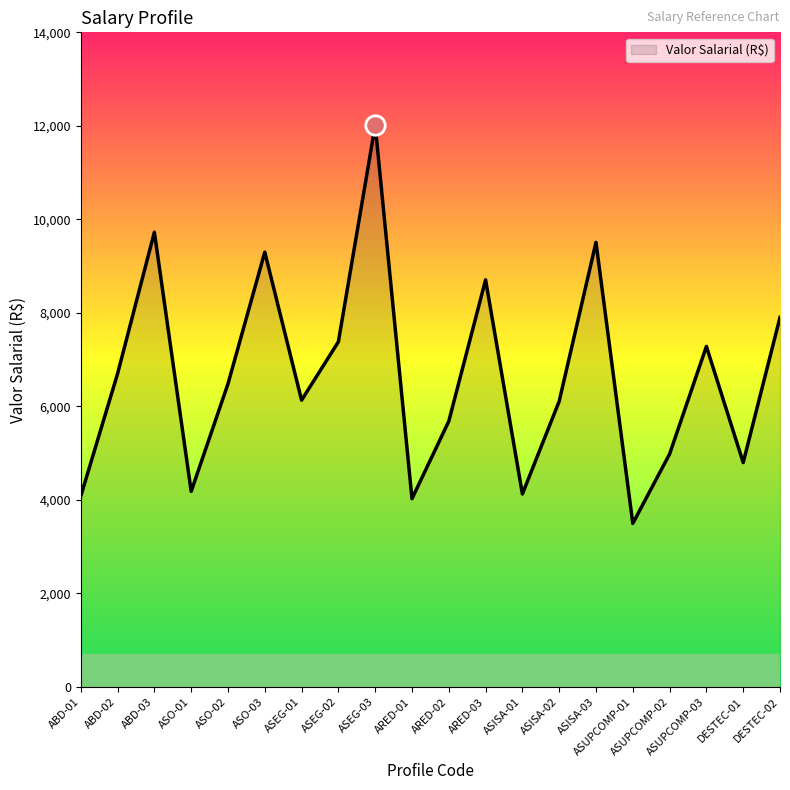

True or false: there are more than 1 points higher than both neighbors.

True